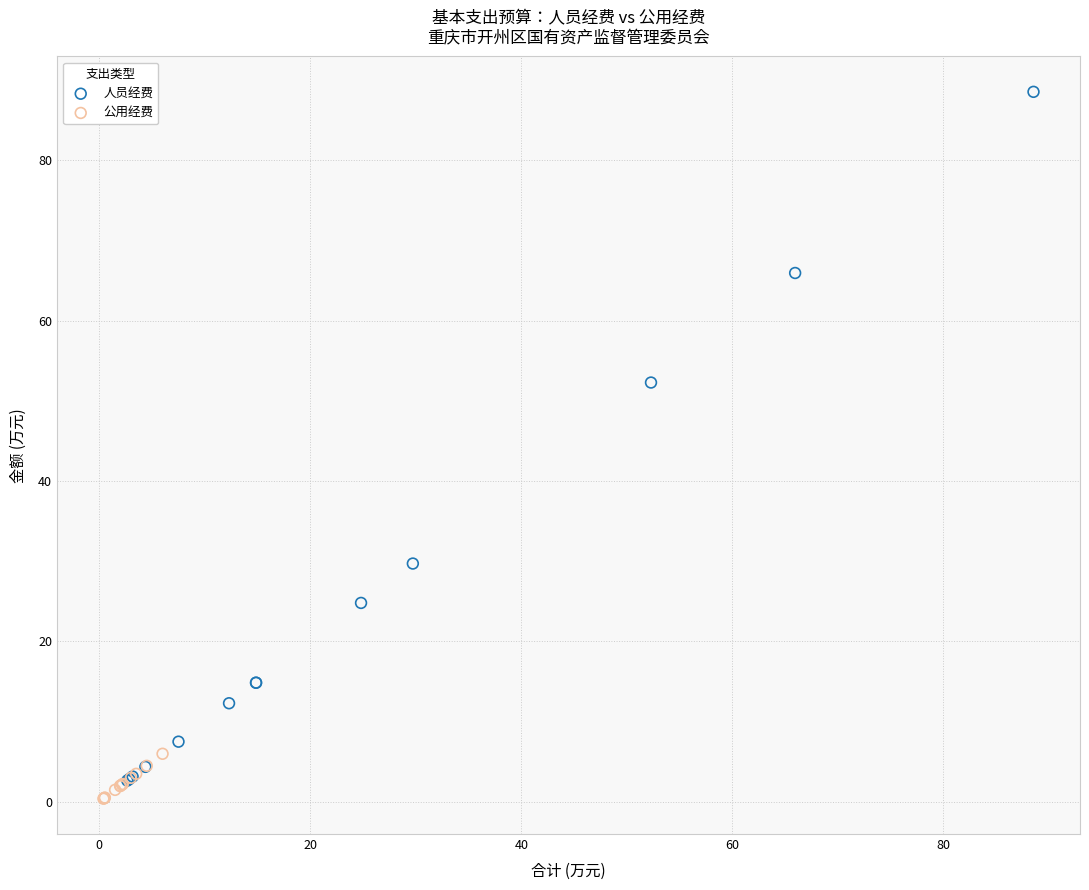

Which series has the largest Y range (max minus min)?

人员经费